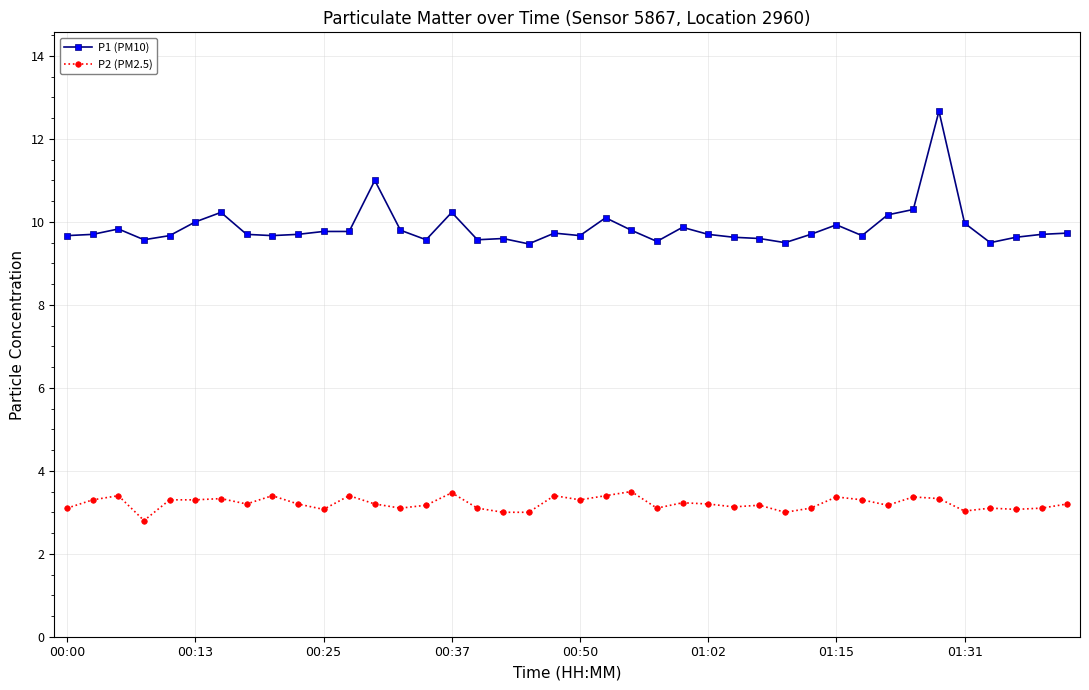

What is the average value of the P1 (PM10) series?

9.9